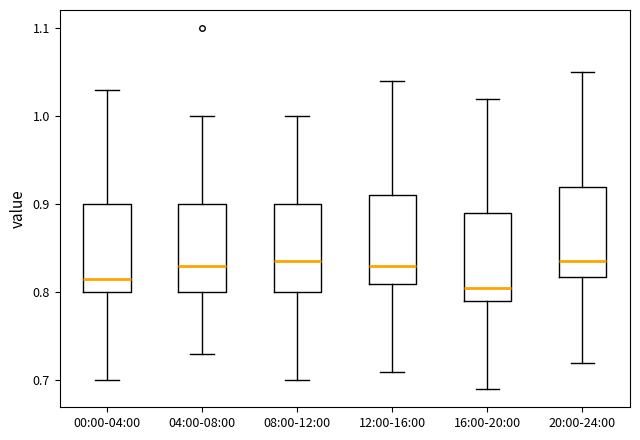

Where is the upper edge of the box for 00:00-04:00 on the y-axis? The values are not printed on the chart, so give them approximately, as read against the axis.

0.90